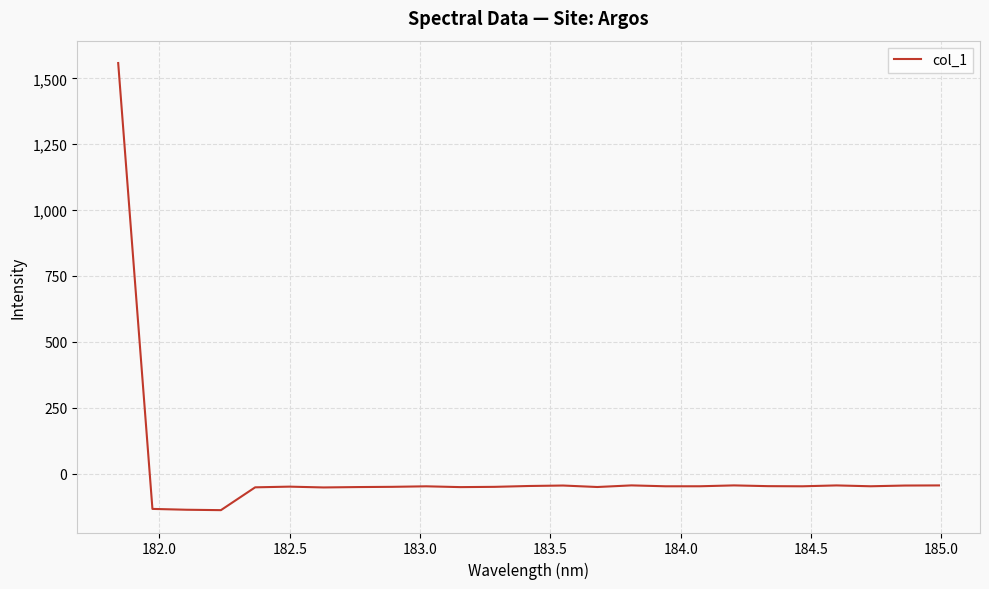

How many values exceed -48?

9